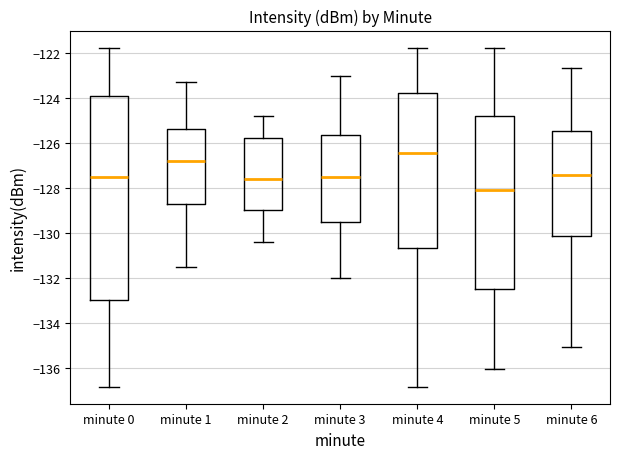

Which box's median line is the highest?

minute 4